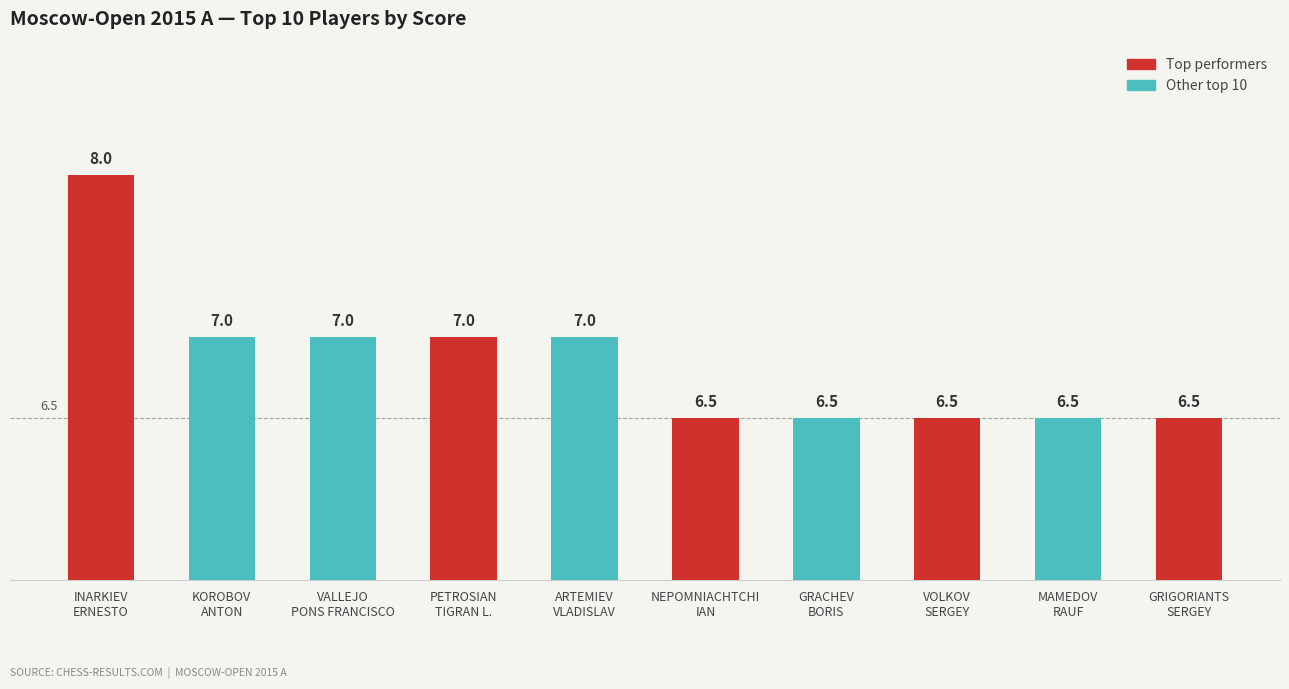

What is the difference between the maximum and second lowest values?

1.5